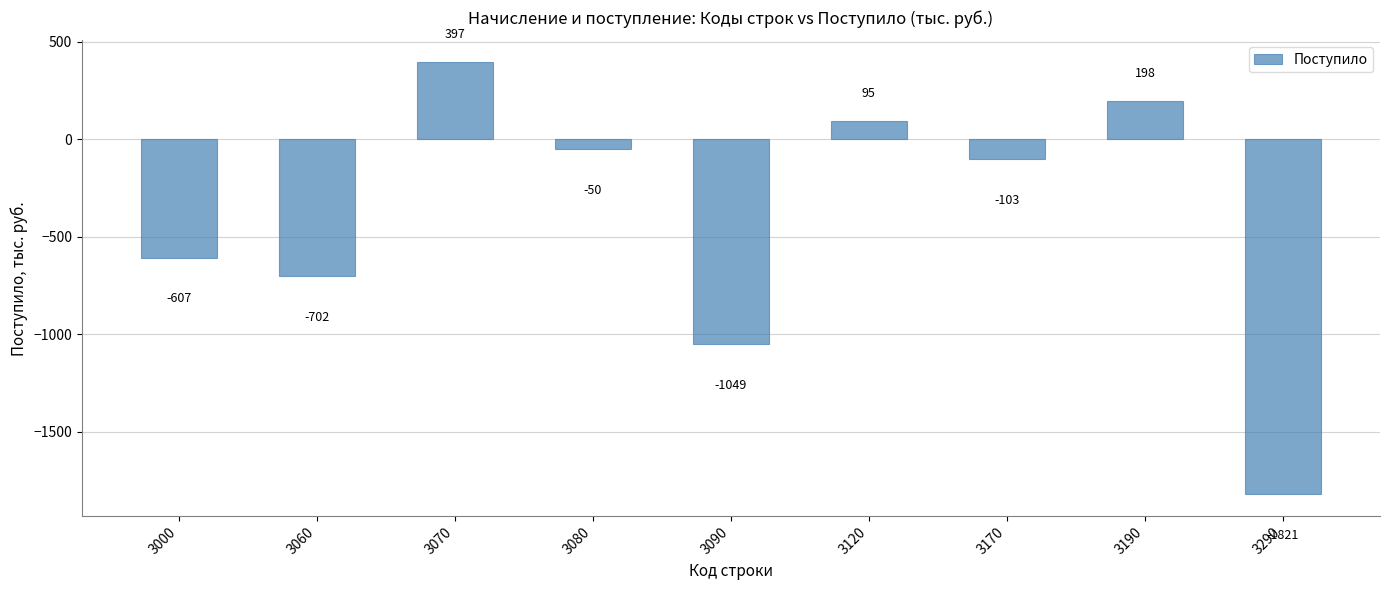

Does the chart contain any negative values?

Yes